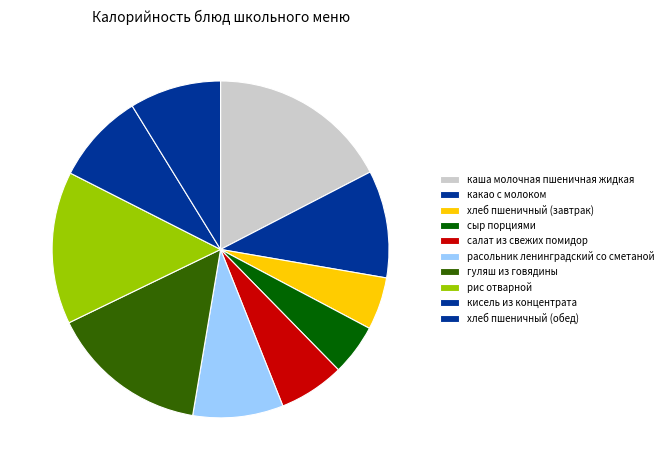

How many segments does this pie chart have?

10